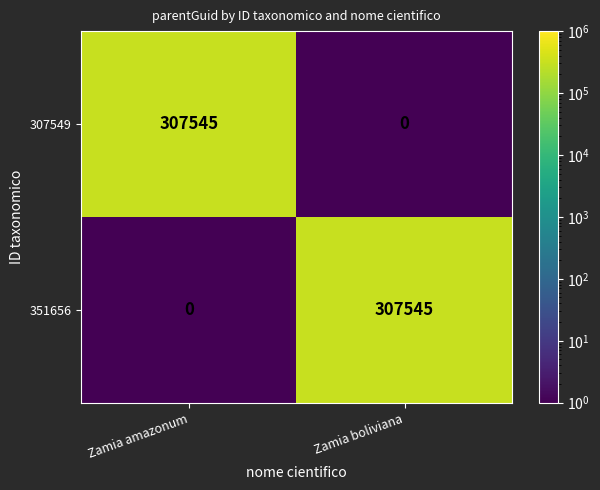

What is the total value across all series at Zamia amazonum?

307545